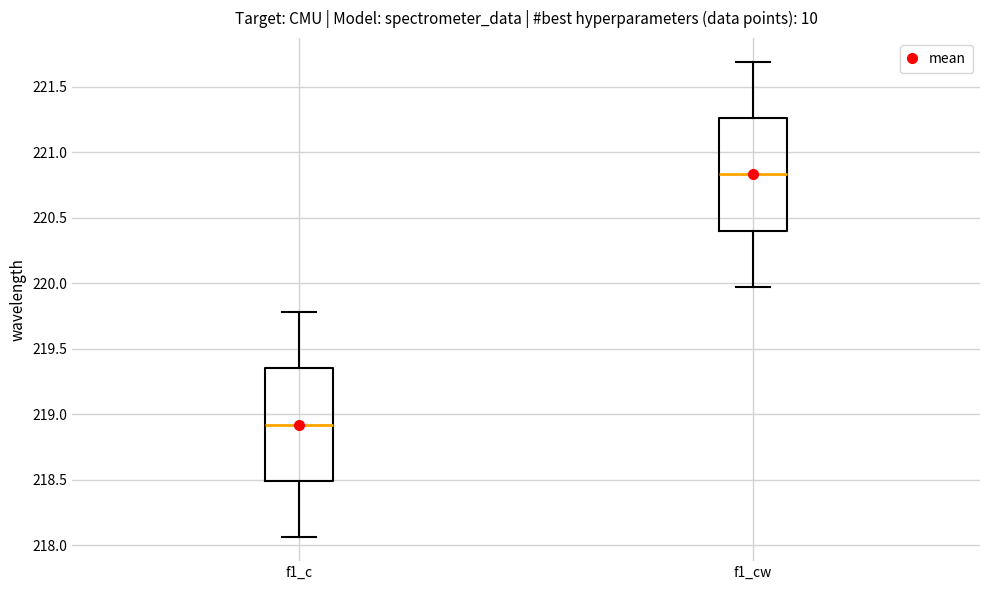

Reading left to right, read every box against the y-axis: the position of its median line, the range the box covers, and the ends of its whiskers. The values are not printed on the chart, so give them approximately, as read against the axis.

f1_c: median 218.90, box 218.50 to 219.35, whiskers 218.05 to 219.80
f1_cw: median 220.85, box 220.40 to 221.25, whiskers 219.95 to 221.70